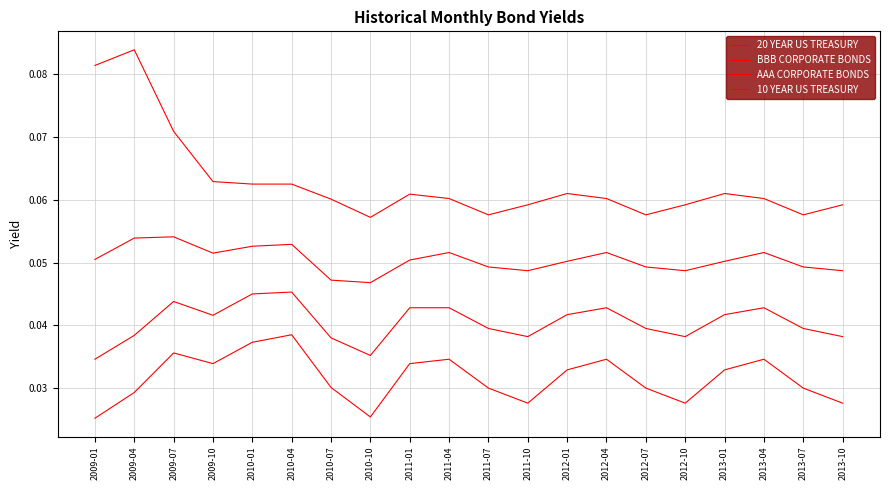

How many lines are shown in the chart?

4